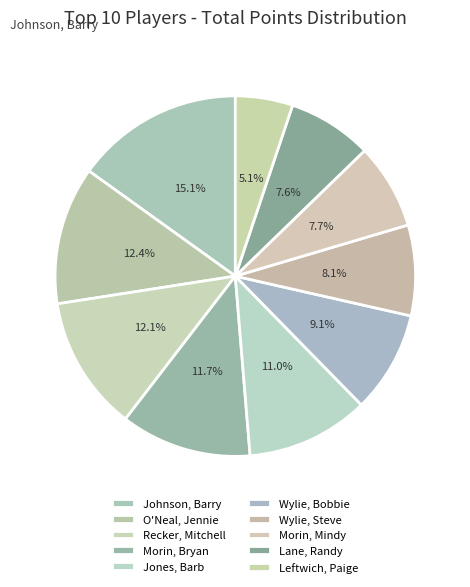

What is the change in value from Jones, Barb to Lane, Randy?

-950